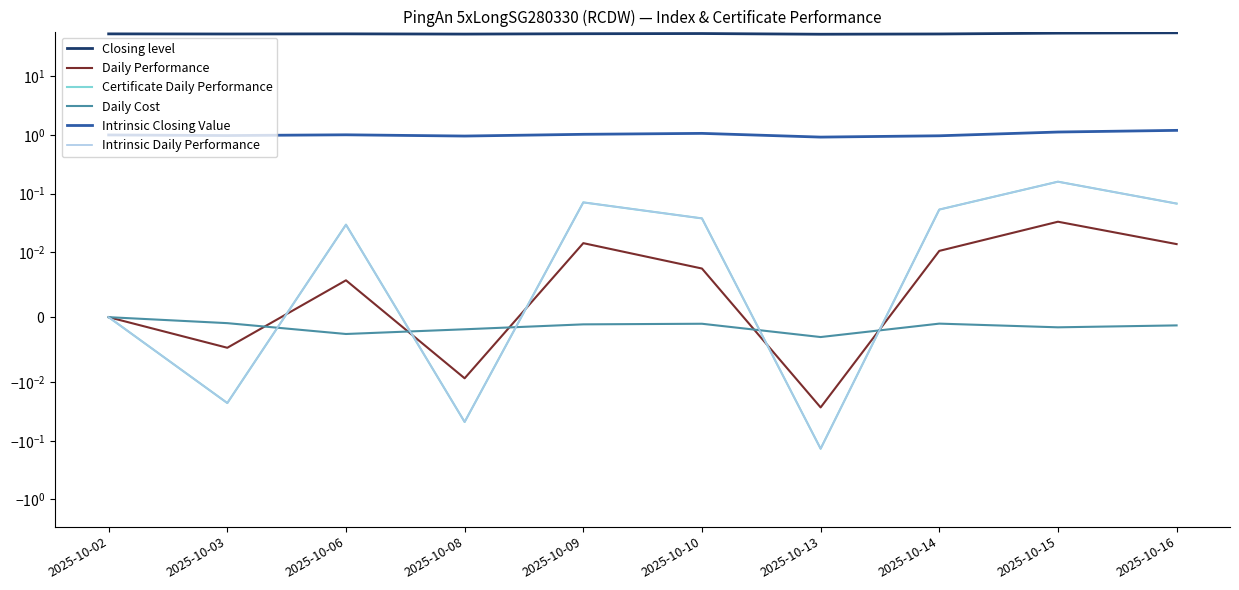

Which category has the highest value in the Daily Performance series?

2025-10-15